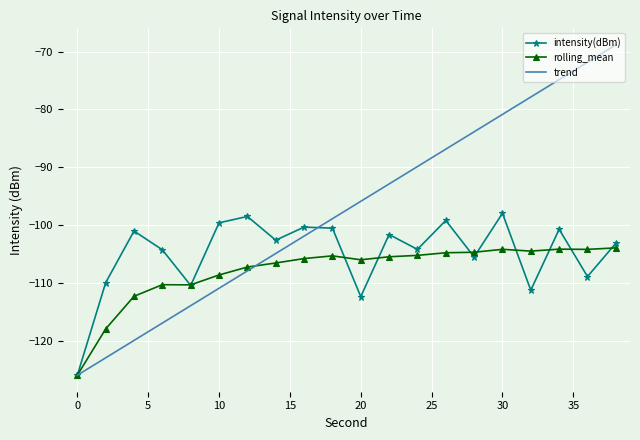

List the series in order of their overall mean, highest first.

trend, intensity(dBm), rolling_mean